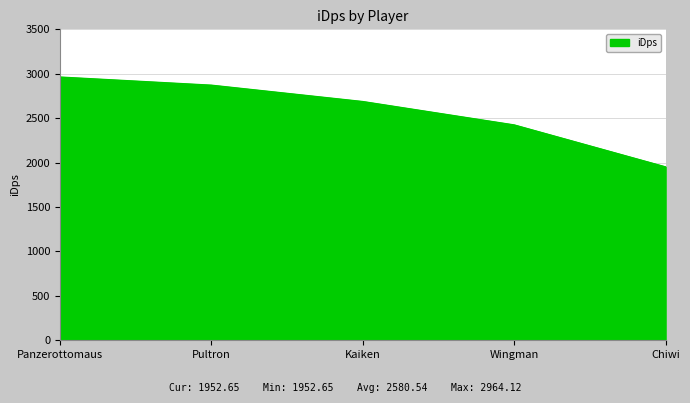

What is the smallest value displayed?

1952.6